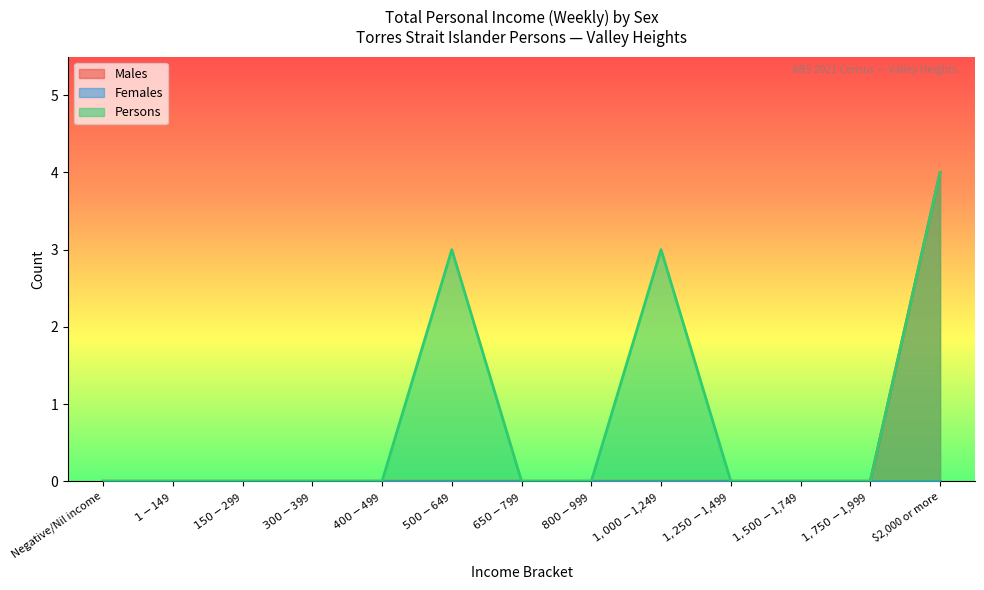

The Males series shows 6 at $2,000 or more. True or false?

False